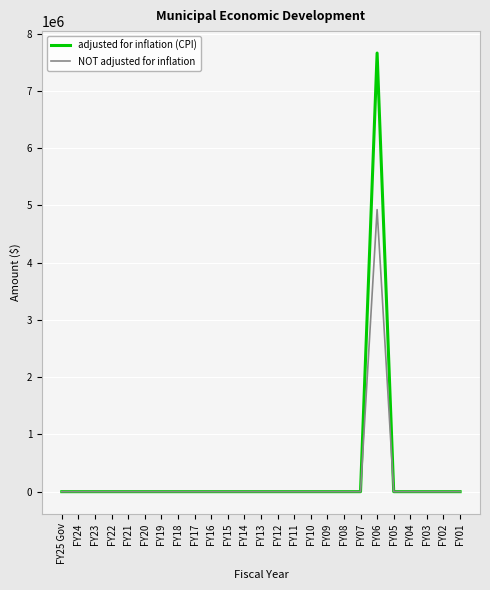

What position from the right is FY16?

16